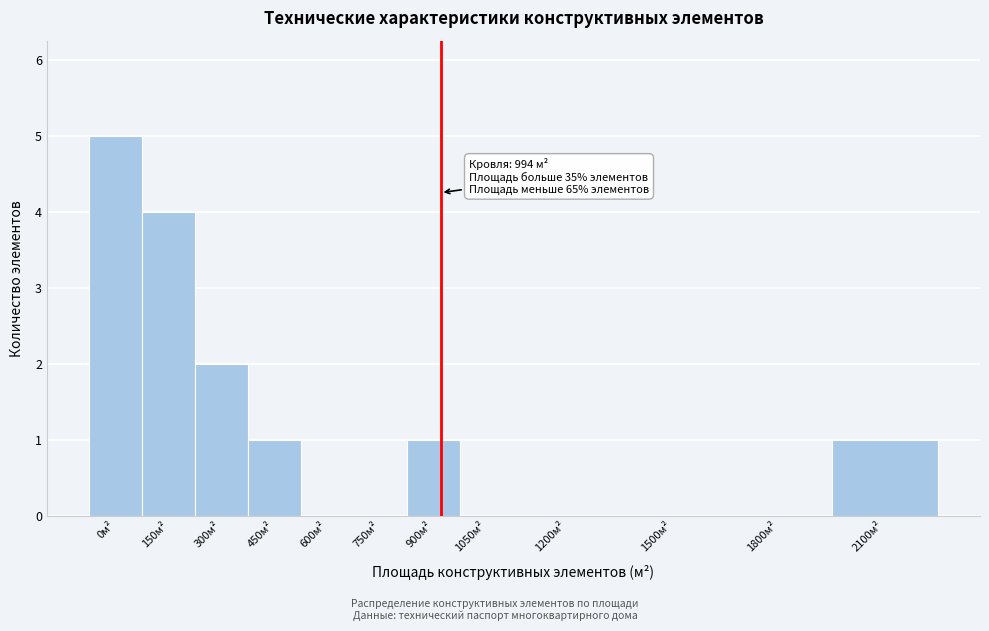

Reading right to left, list all the values displayed in this chart.

2100м²=1	1800м²=0	1500м²=0	1200м²=0	1050м²=0	900м²=1	750м²=0	600м²=0	450м²=1	300м²=2	150м²=4	0м²=5